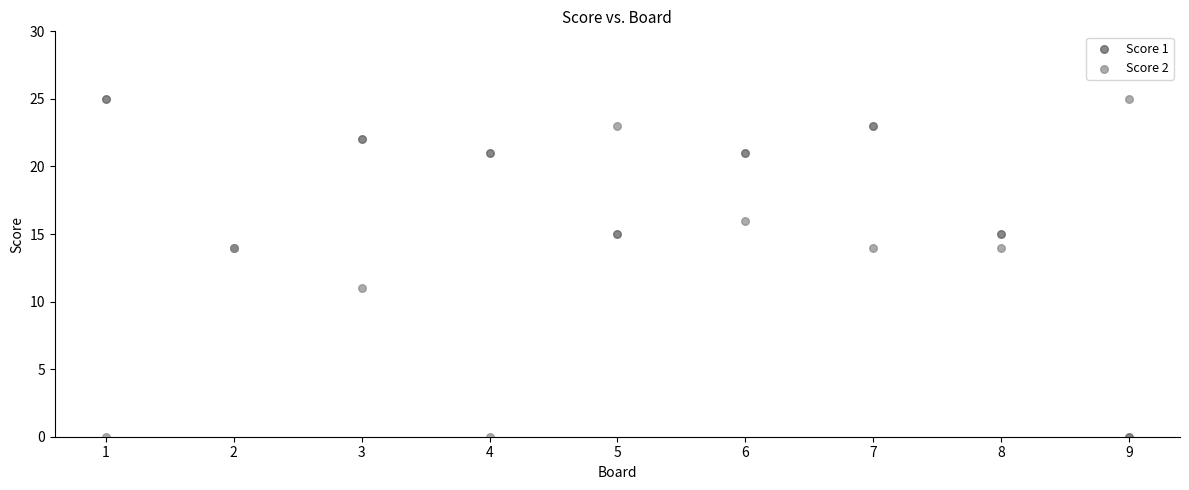

What is the X range (max minus min) for the scatter plot?

8